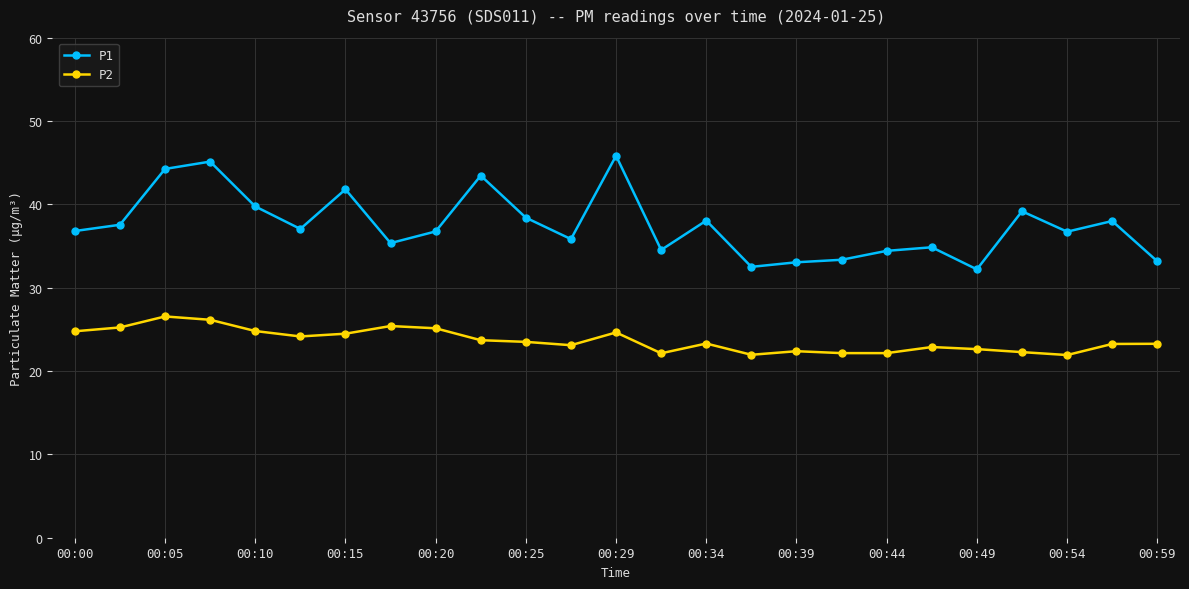

True or false: P2 has more than 0 interior local peaks.

True